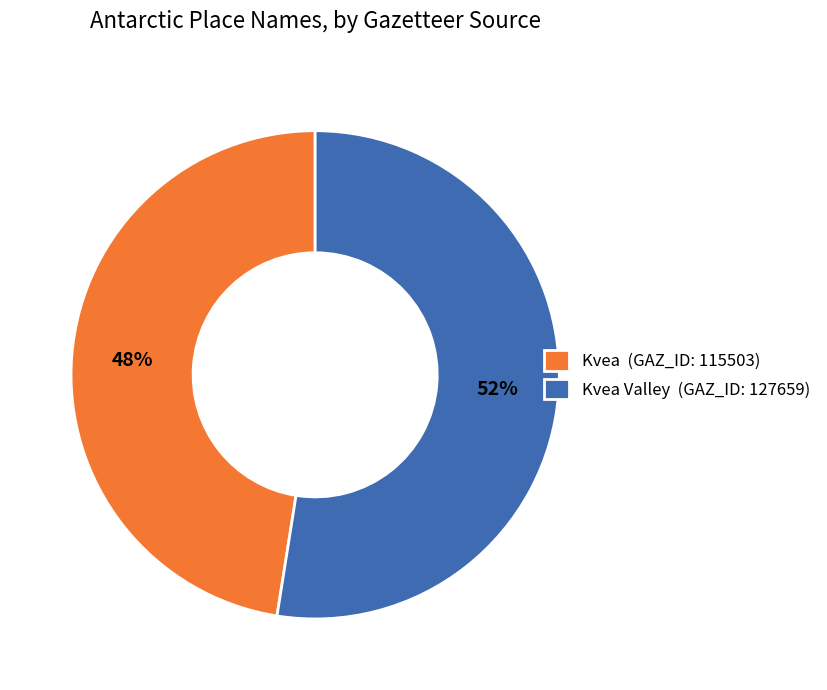

Which category has the biggest portion of the pie?

Kvea Valley (GAZ_ID: 127659)